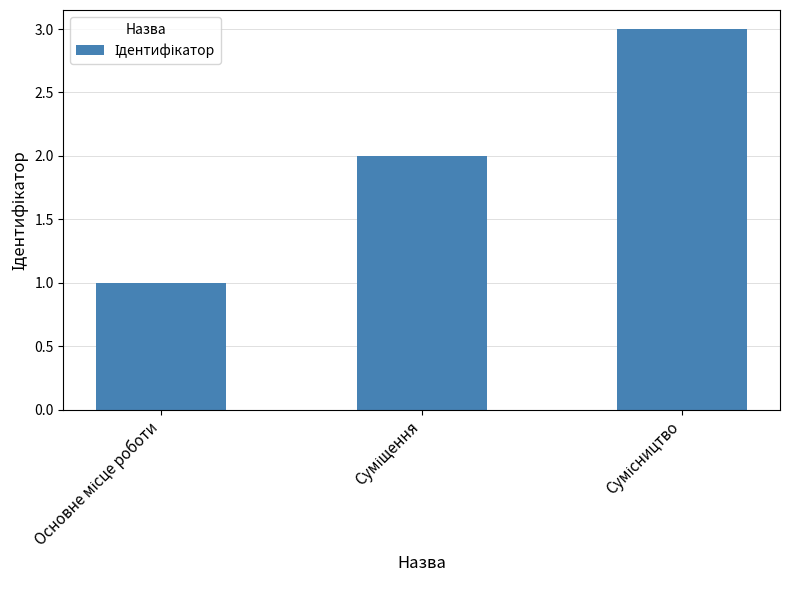

Reading right to left, transcribe all the data shown in this chart.

3	2	1